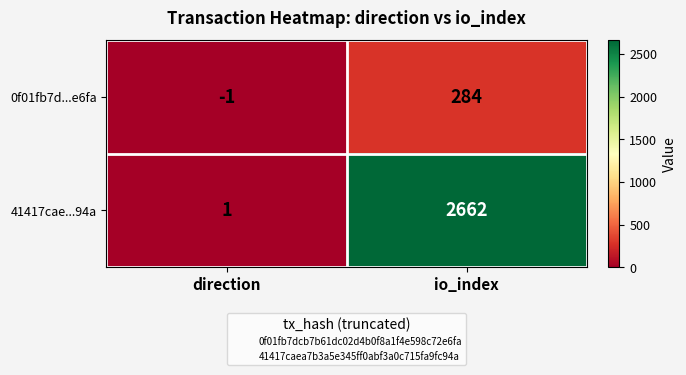

At which label does 41417cae...94a reach its peak?

io_index